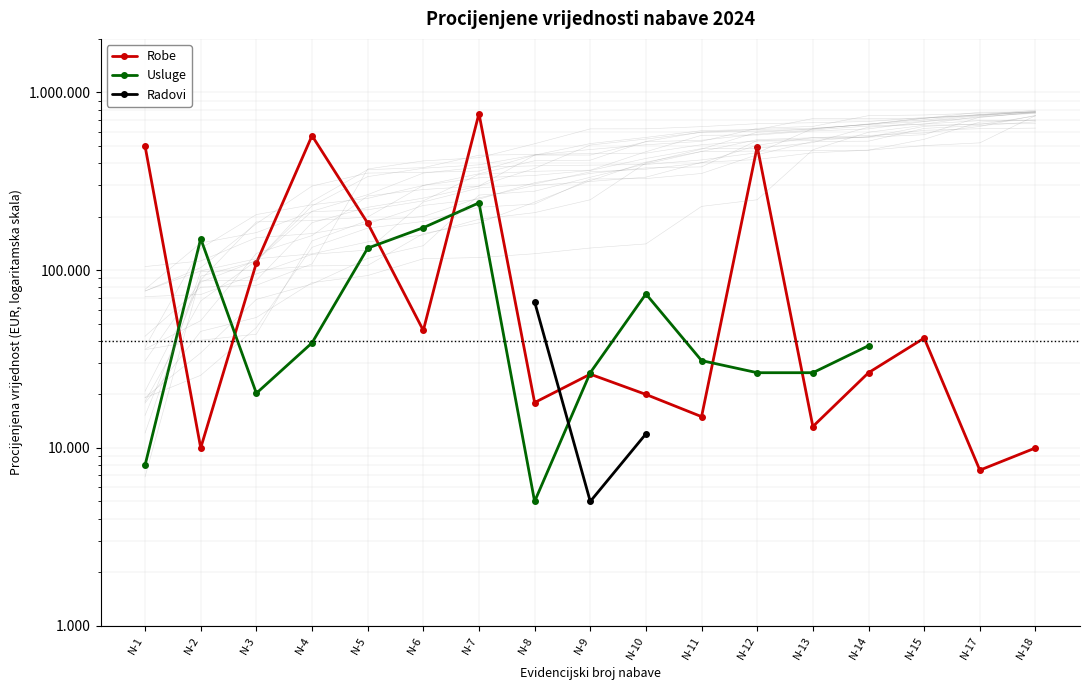

Rank the series at N-12 from highest to lowest value.

Robe, Usluge, Radovi